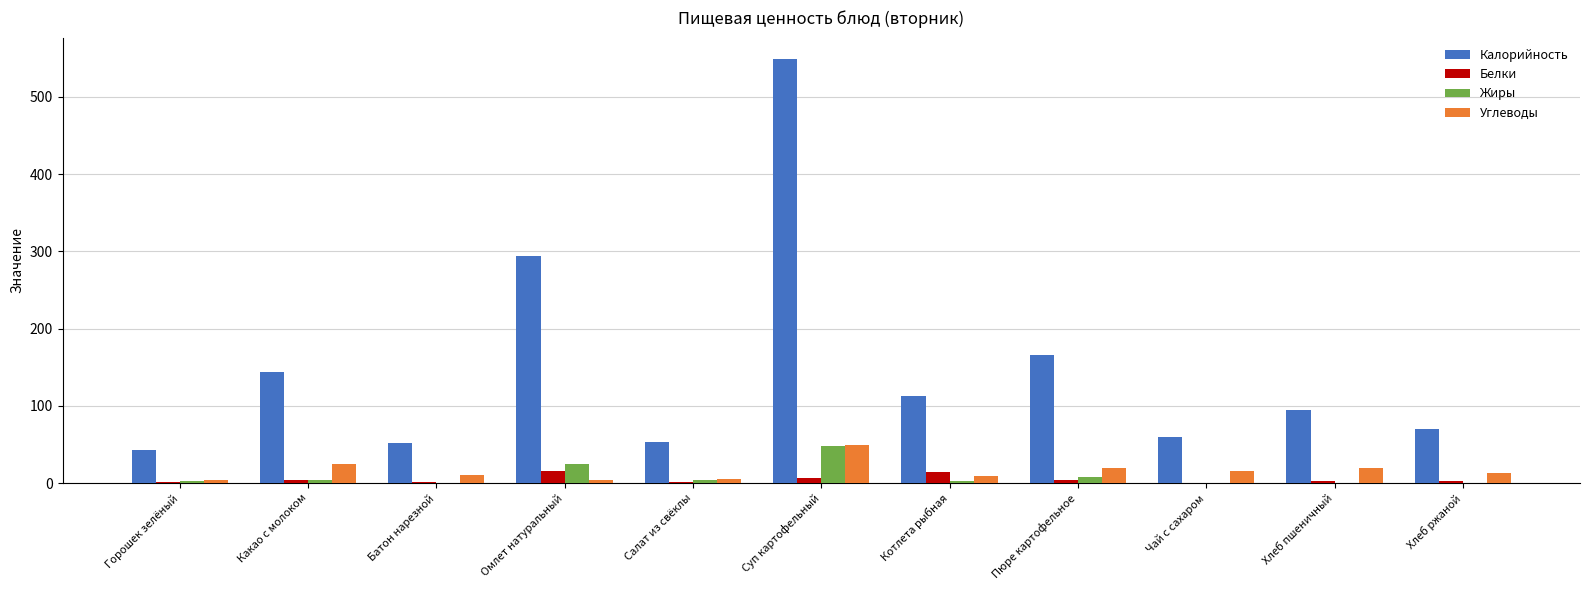

The value of Жиры at Хлеб ржаной is 0.5. True or false?

True